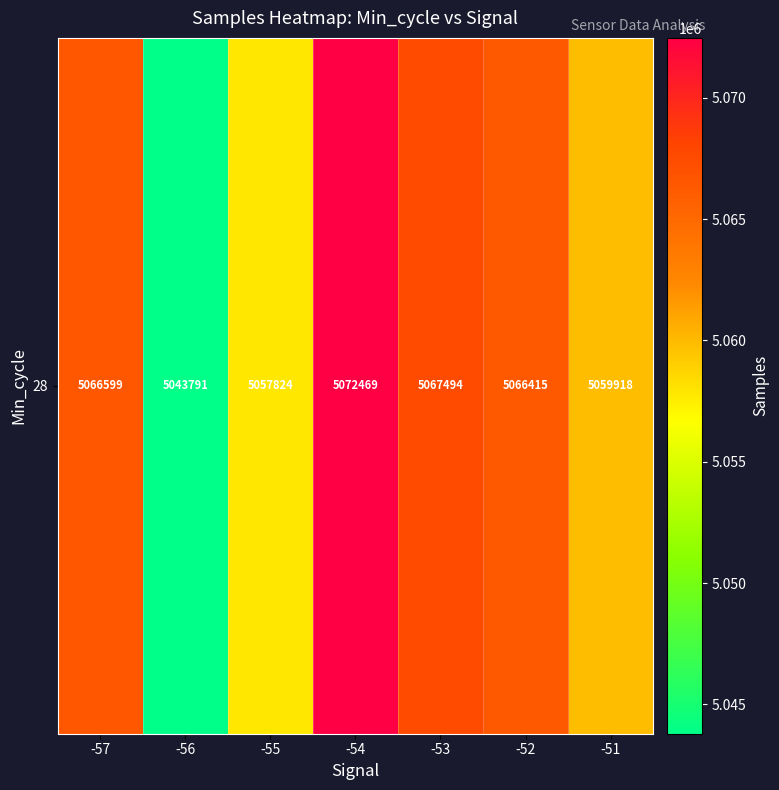

At which label is the value closest to 5058130?

-55